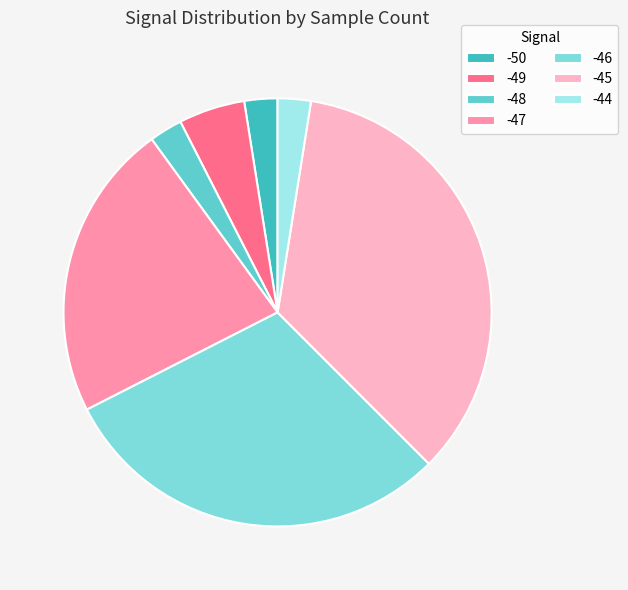

What percentage is the -48 slice, to the nearest percent?

2%